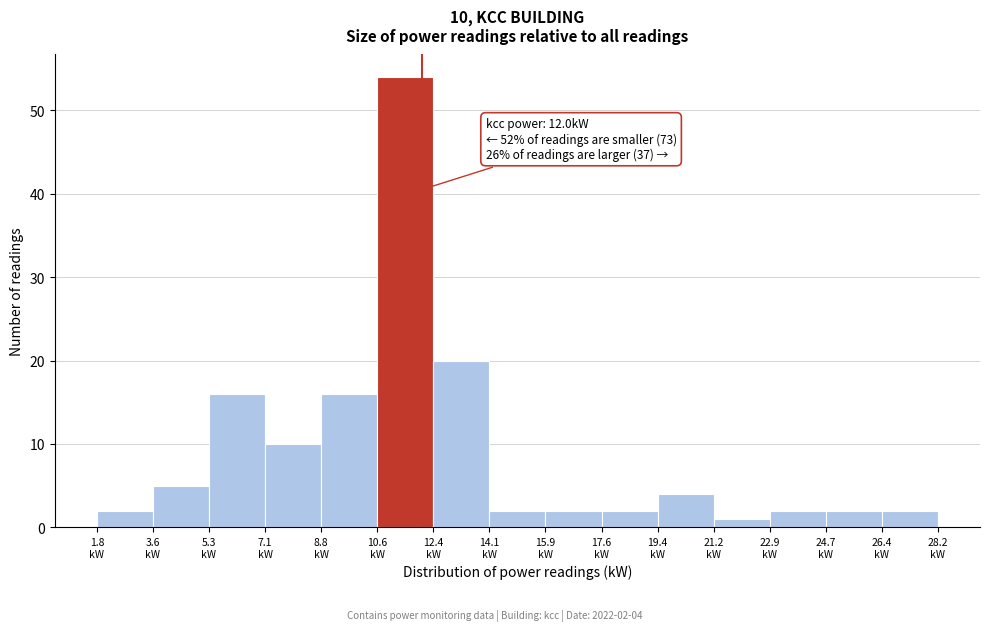

Over which range of the x-axis is the bar tallest?

10.60 to 12.36